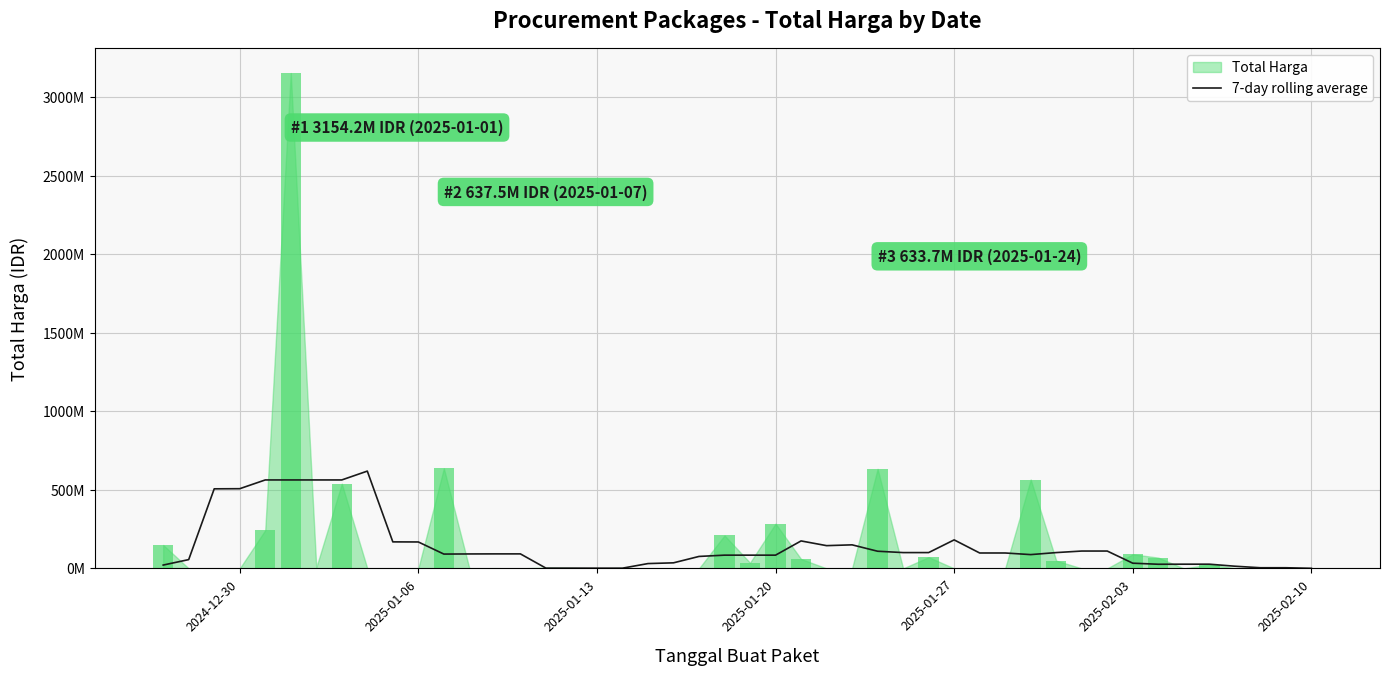

Approximately how many times larger is the value at 2025-01-31 compared to 2025-01-30?

0.2